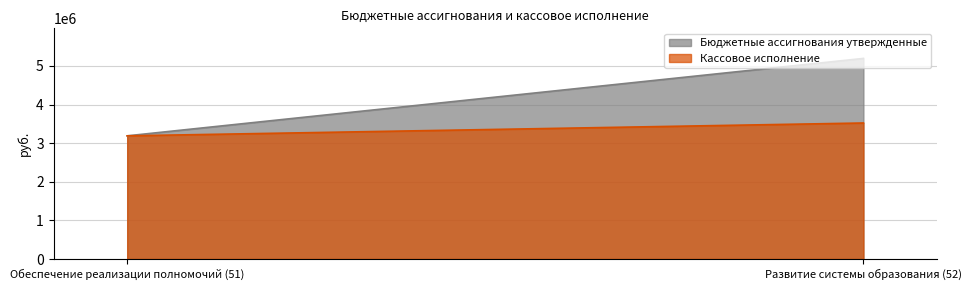

What is the label of the 1st point from the right?

Развитие системы образования (52)